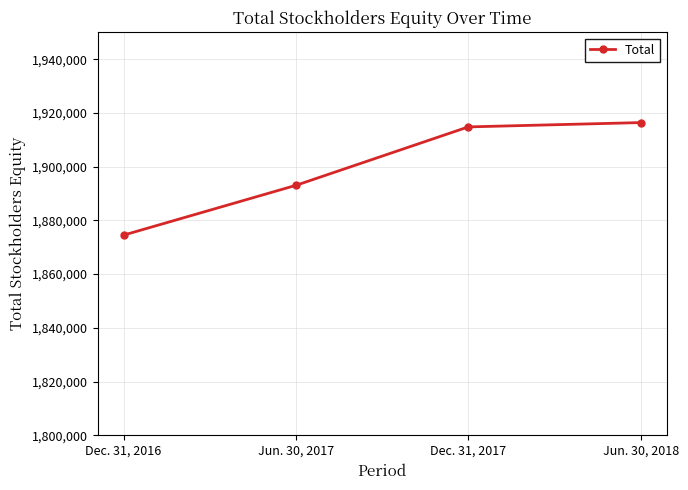

What is the label of the 2nd point from the right?

Dec. 31, 2017